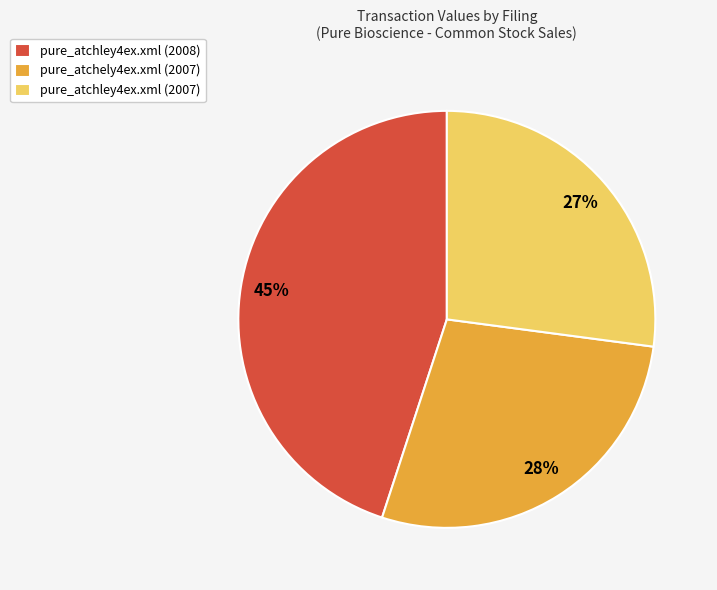

Is there a majority slice in this chart?

No